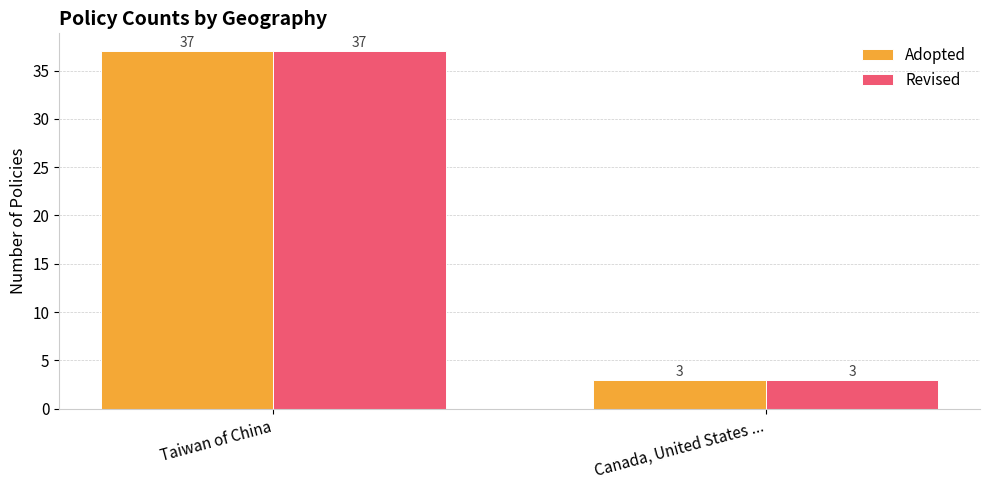

The Adopted series shows 1 at Canada, United States .... True or false?

False